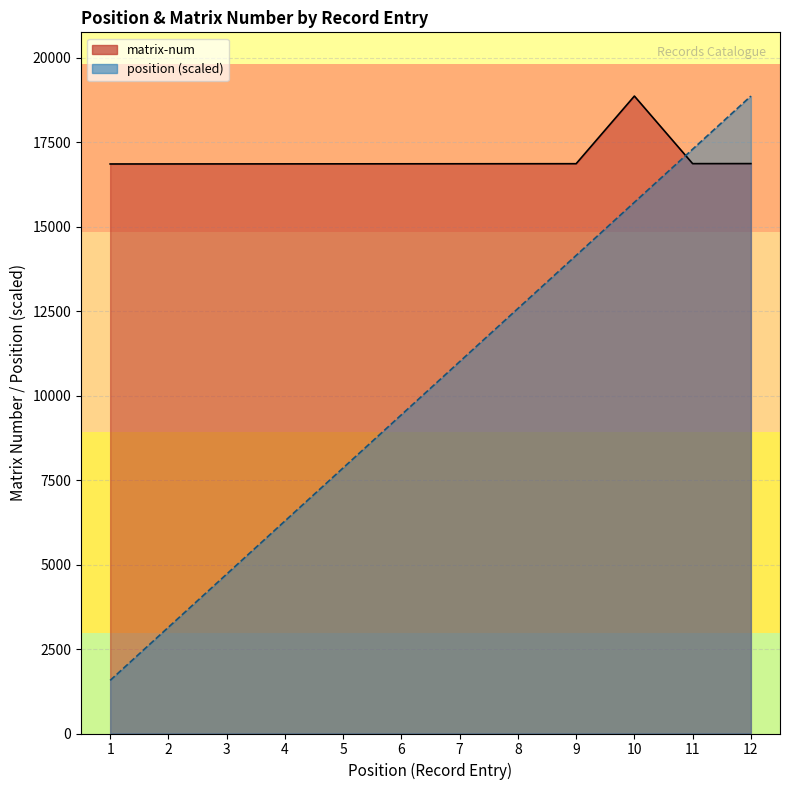

Reading left to right, what are all the values shown in this chart?

position: 1=1571.7	2=3143.3	3=4715.0	4=6286.7	5=7858.3	6=9430.0	7=11001.7	8=12573.3	9=14145.0	10=15716.7	11=17288.3	12=18860.0
matrix-num: 1=16851.0	2=16852.0	3=16853.0	4=16854.0	5=16855.0	6=16856.0	7=16857.0	8=16858.0	9=16859.0	10=18860.0	11=16861.0	12=16862.0